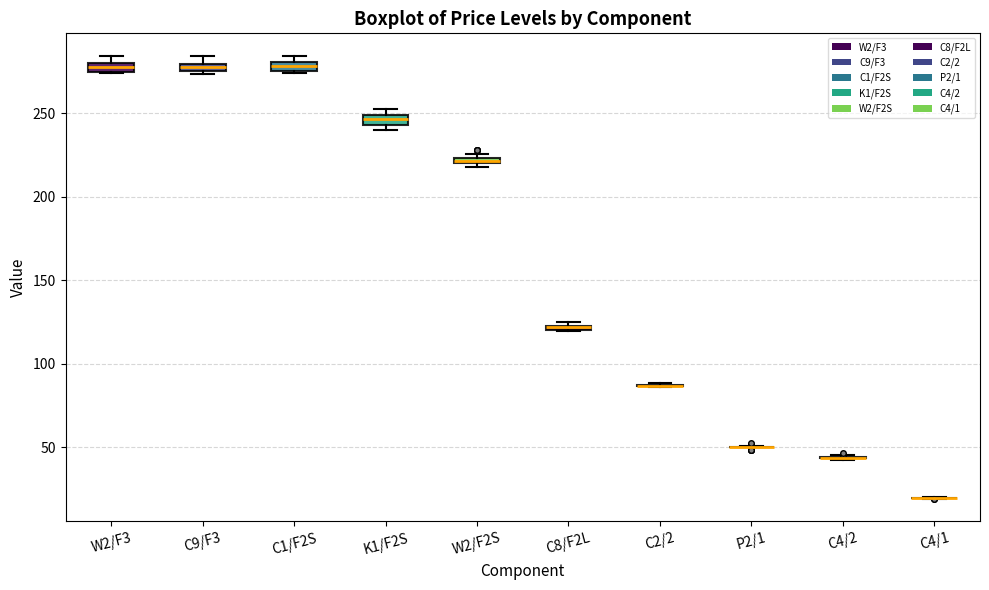

Where is the lower edge of the box for W2/F2S on the y-axis? The values are not printed on the chart, so give them approximately, as read against the axis.

220